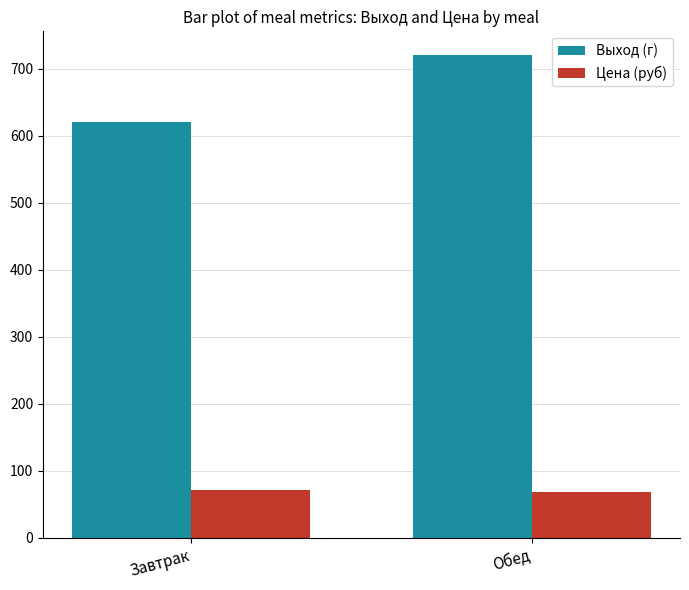

What is the lowest value of the Цена (руб) series?

68.8